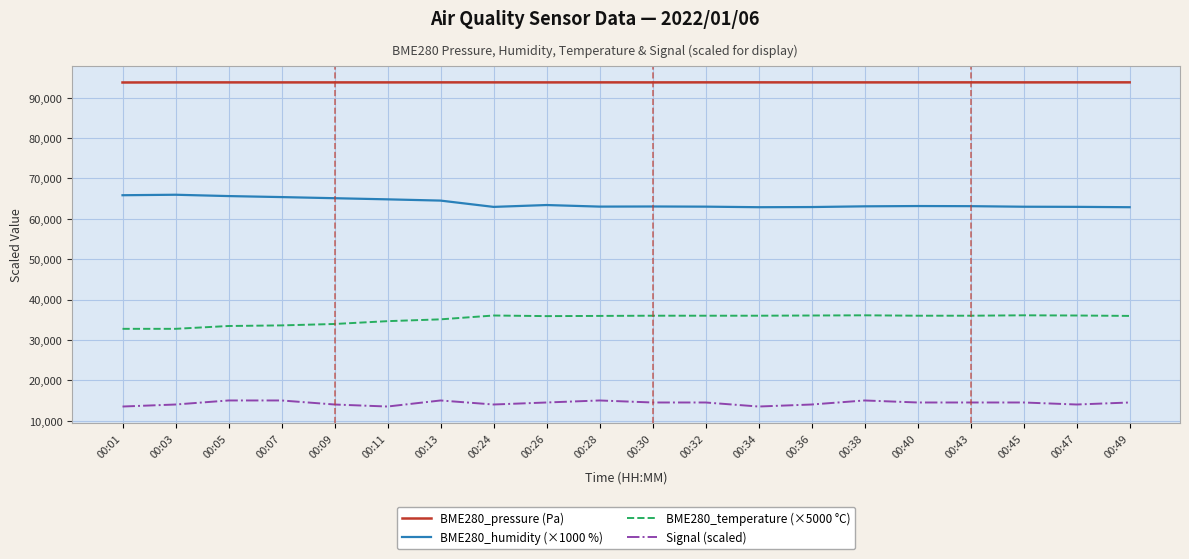

True or false: BME280_pressure (Pa) has more than 0 interior local peaks.

True